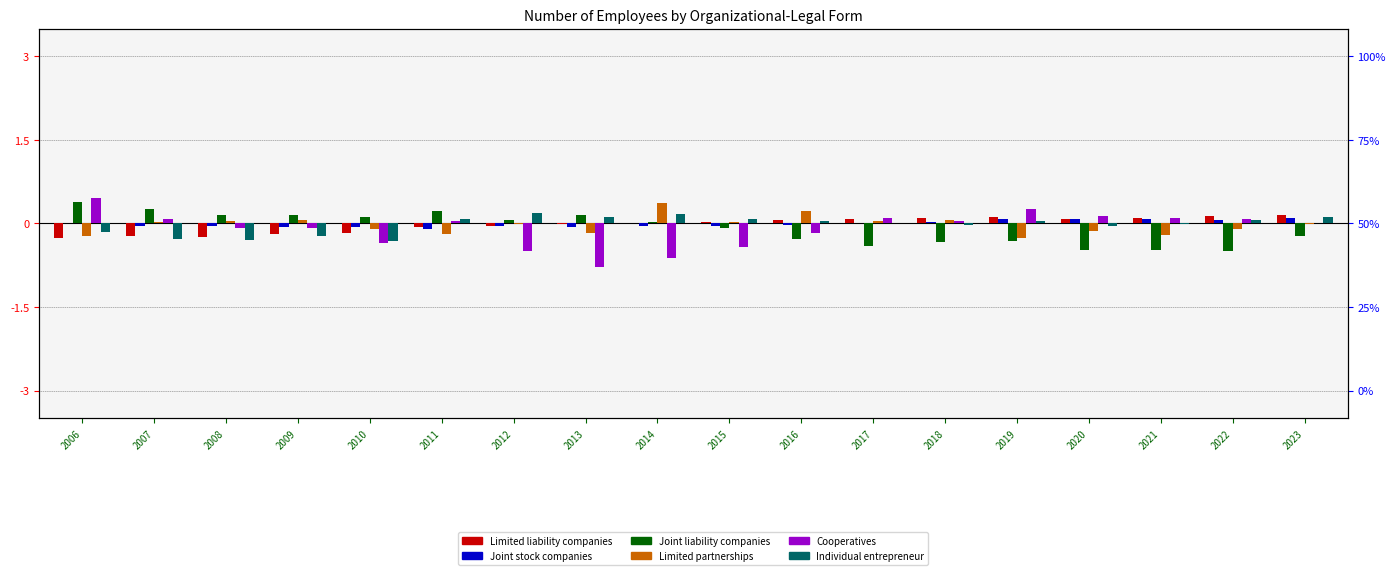

Which has a higher value, 2013 or 2017?

2017